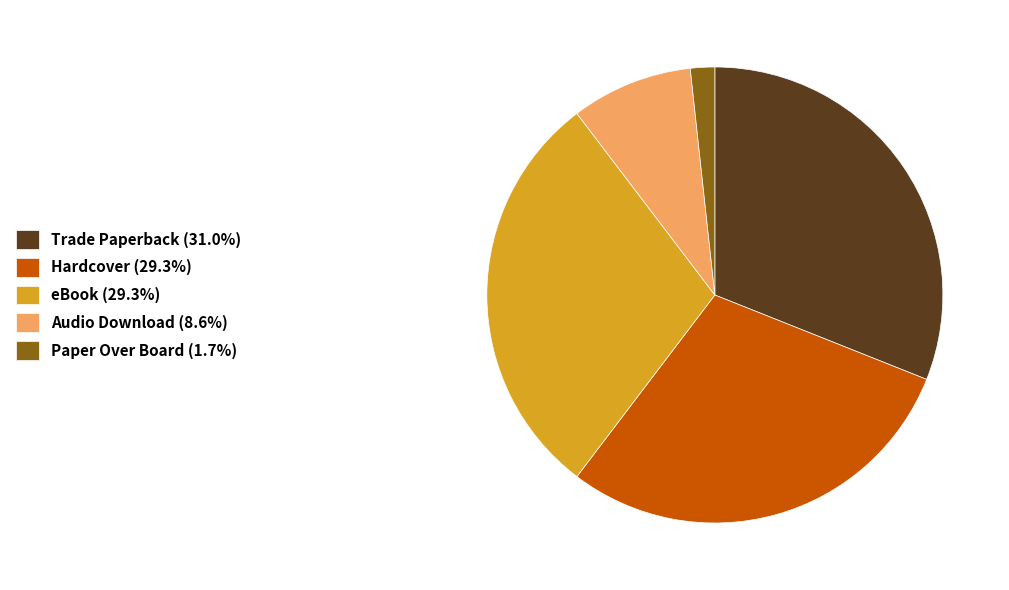

Combined, do Trade Paperback (31.0%) and Hardcover (29.3%) account for over 50%?

Yes